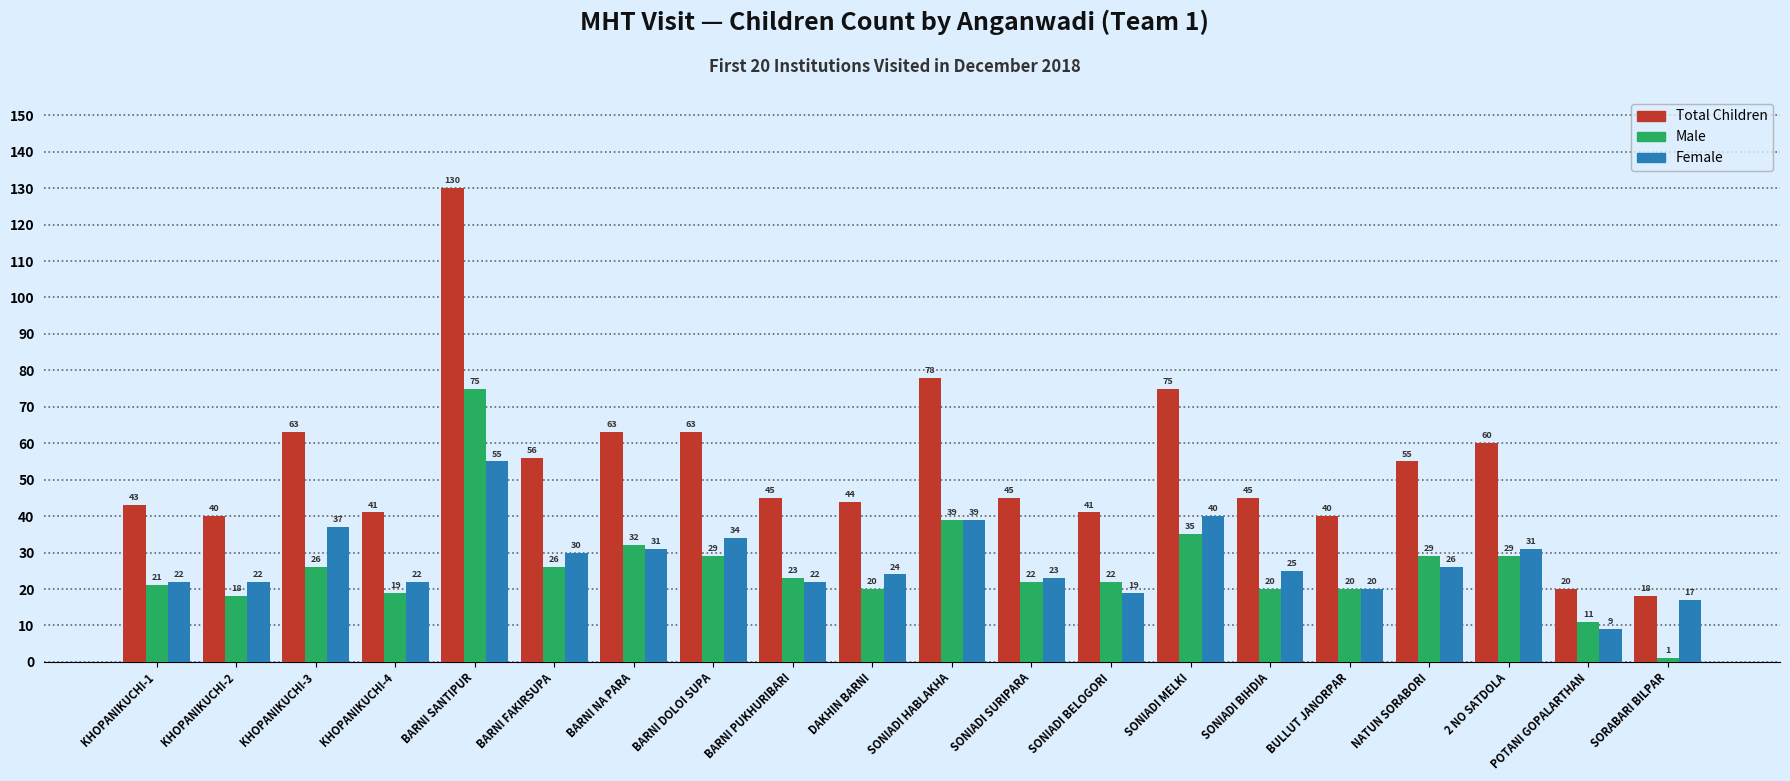

List the series in order of their peak value, lowest first.

Female, Male, Total Children